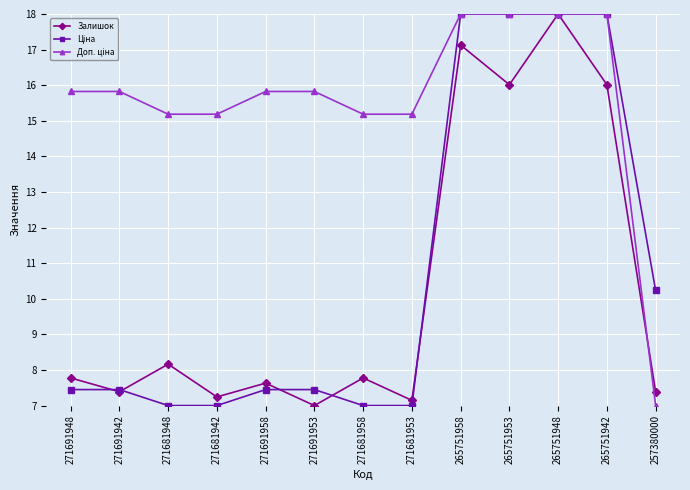

What is the label of the 8th point from the right?

271691953